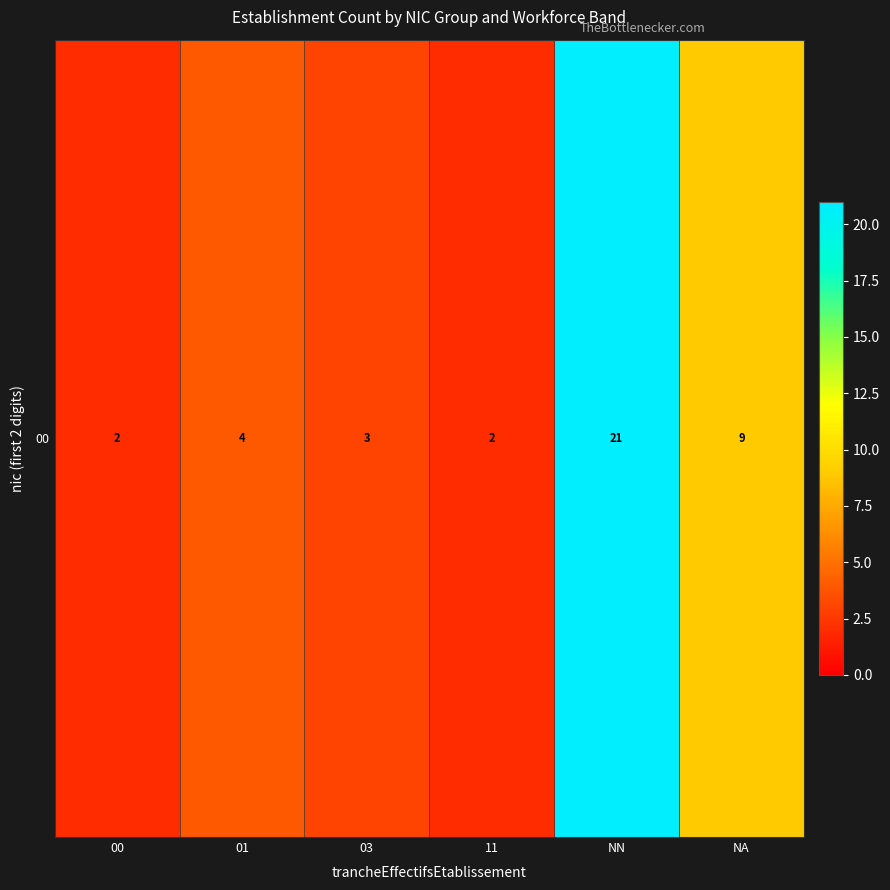

What is the change in value from 11 to NN?

+19